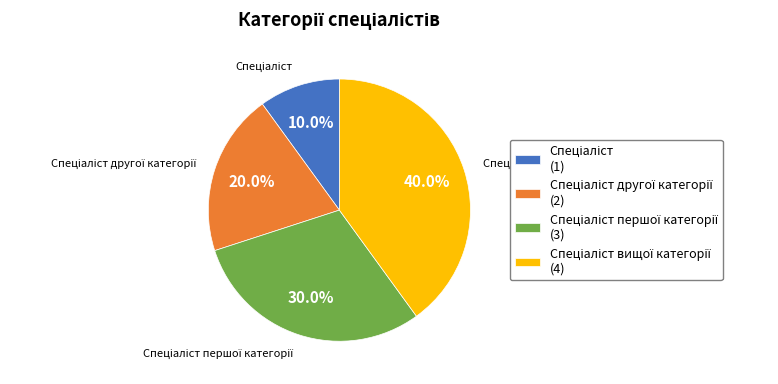

Is there a majority slice in this chart?

No